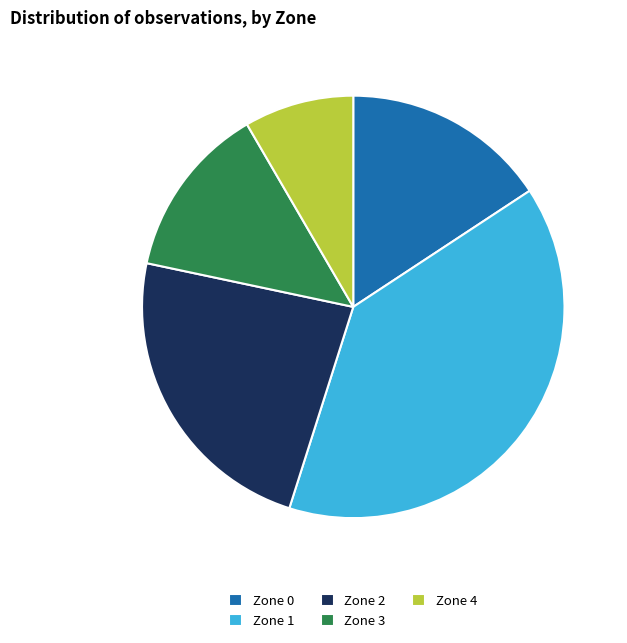

What is the ratio of the value at Zone 4 to the value at Zone 0?

0.5